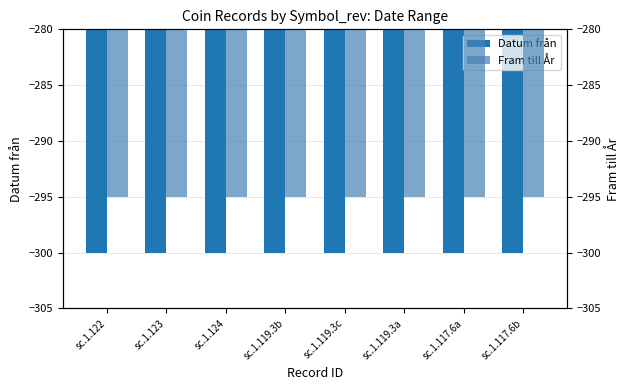

At how many categories does at least one series exceed -296?

8